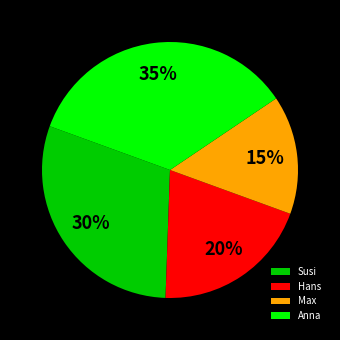

What is the smallest slice in the pie chart?

Max